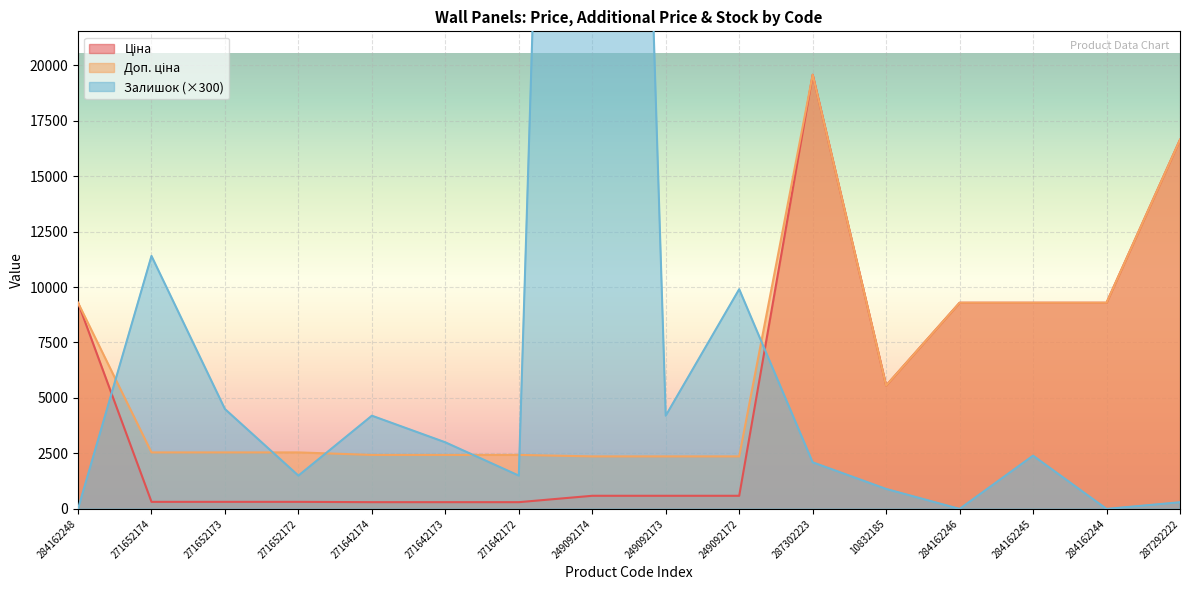

At which label is Доп. ціна closest to 10965?

284162248